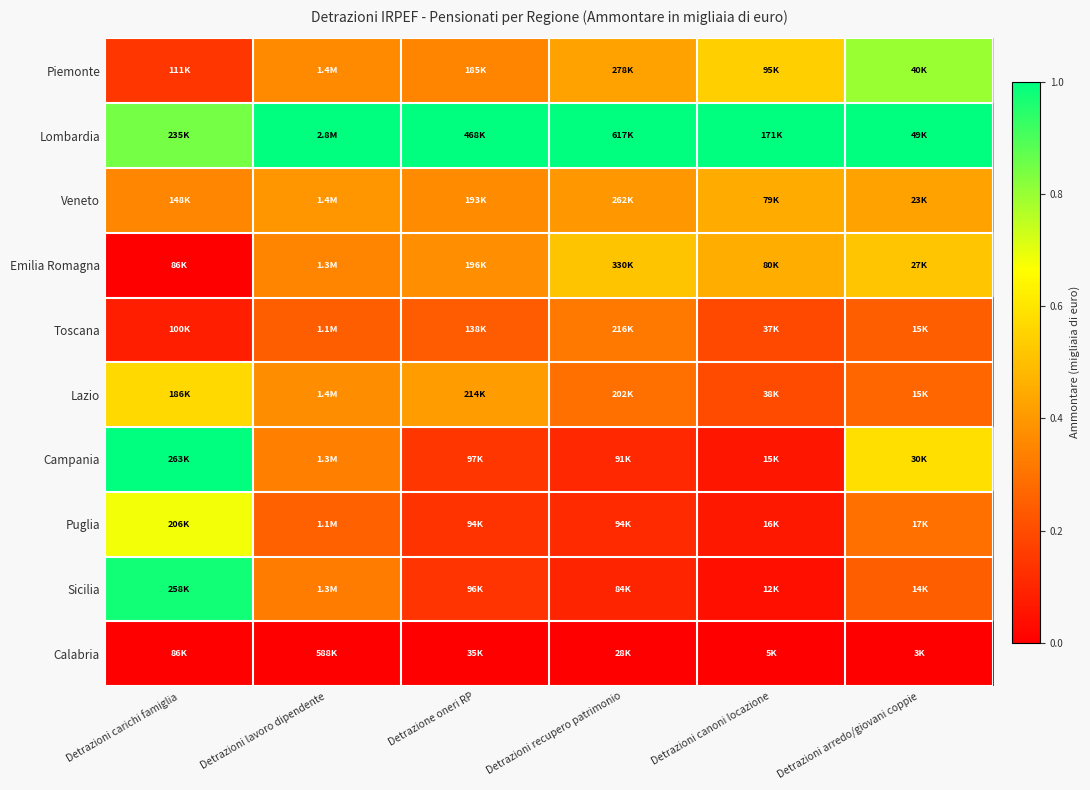

Rank the series by their maximum value, from highest to lowest.

Lombardia, Campania, Sicilia, Piemonte, Puglia, Lazio, Emilia Romagna, Veneto, Toscana, Calabria